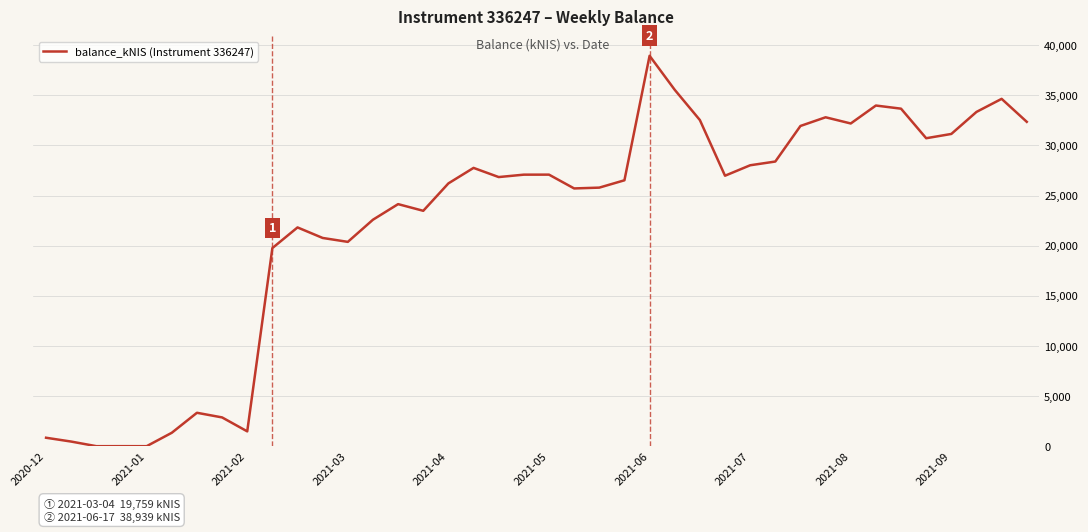

What is the maximum value shown in the chart?

38938.6